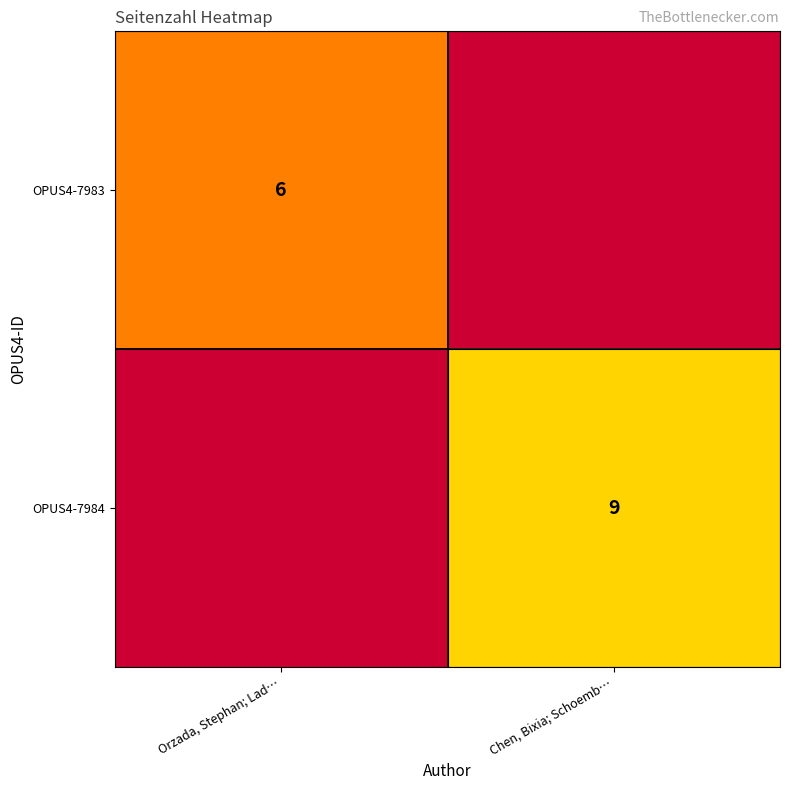

How many series are shown in this chart?

2